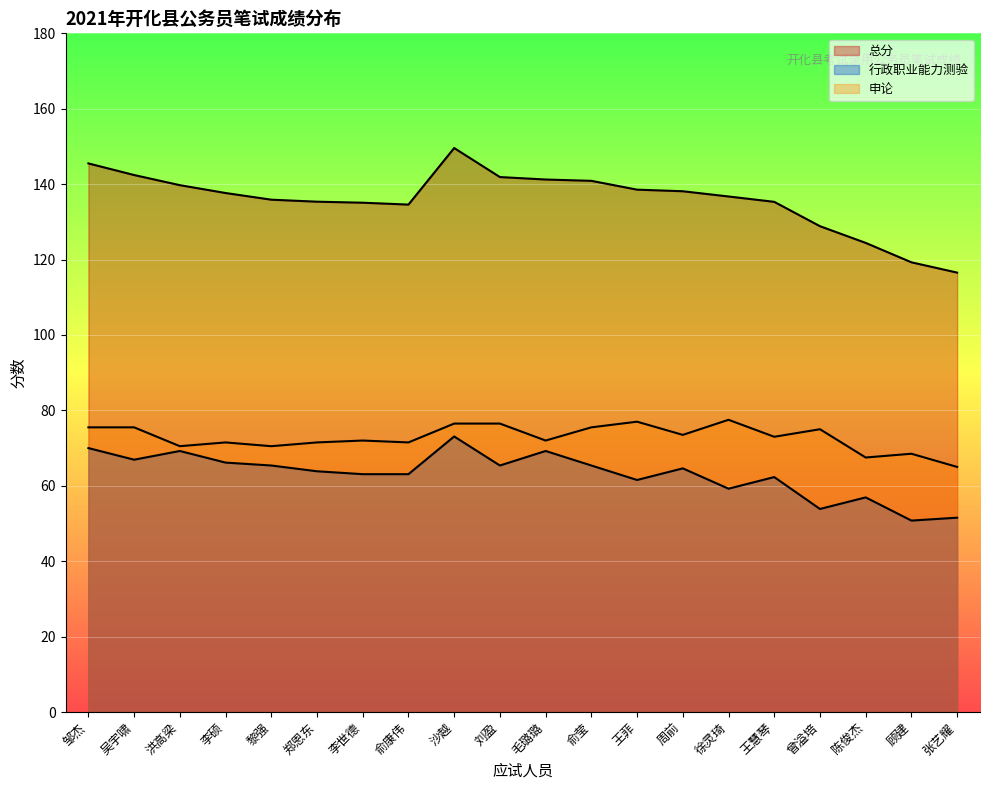

What is the highest value of the 申论 series?

77.5